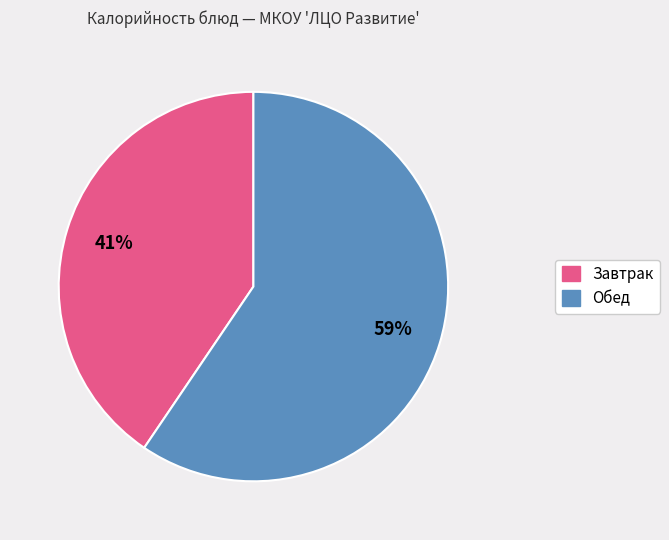

To the nearest percent, what is the average slice percentage?

50%